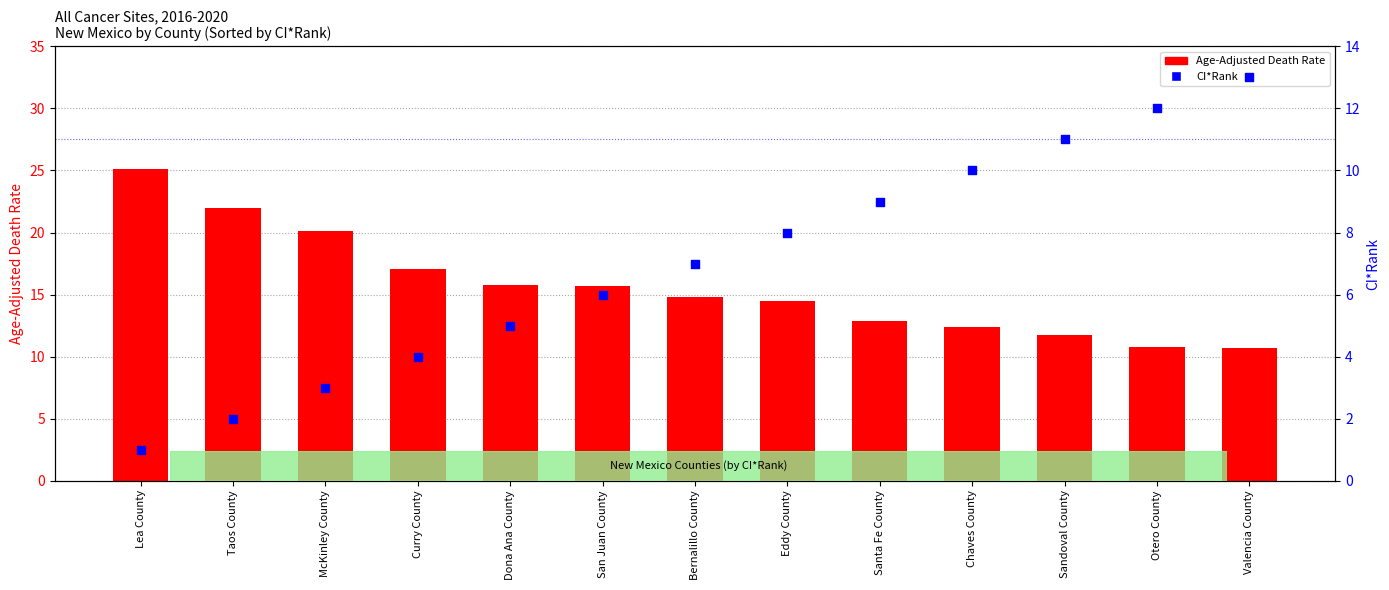

What is the total value across all series at Bernalillo County?

21.8